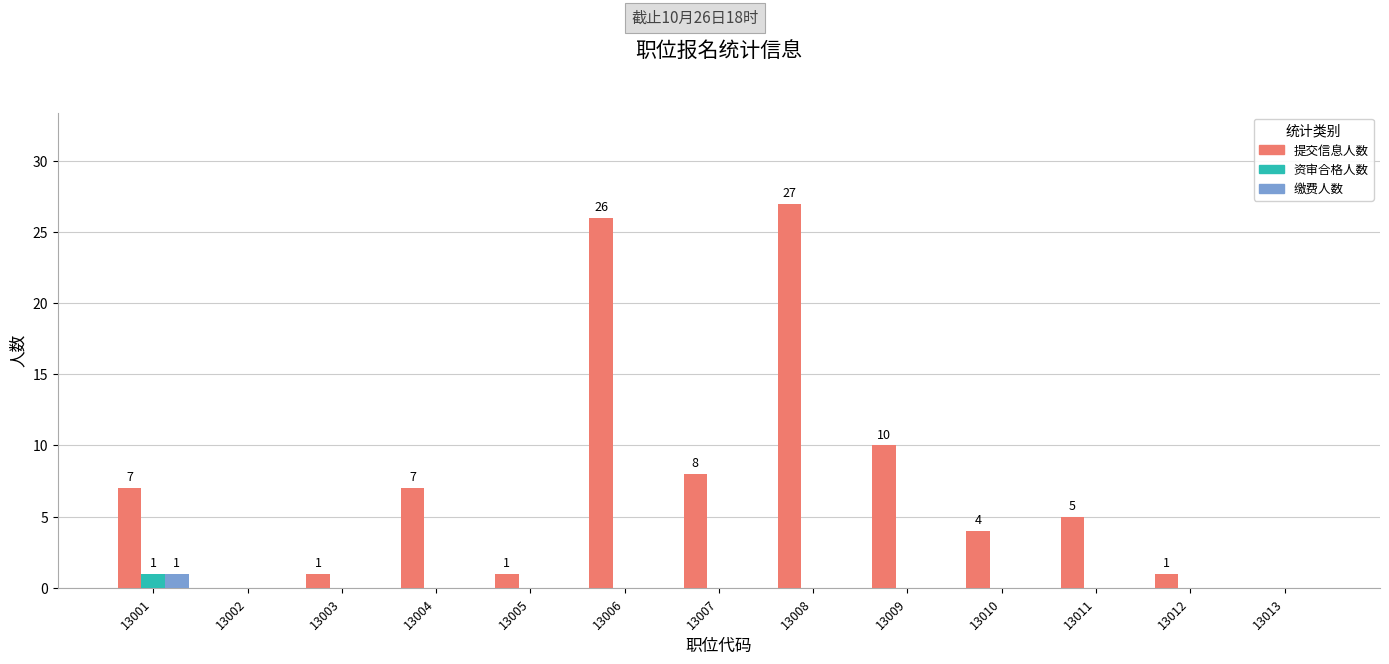

The 缴费人数 series shows 0 at 13002. True or false?

True